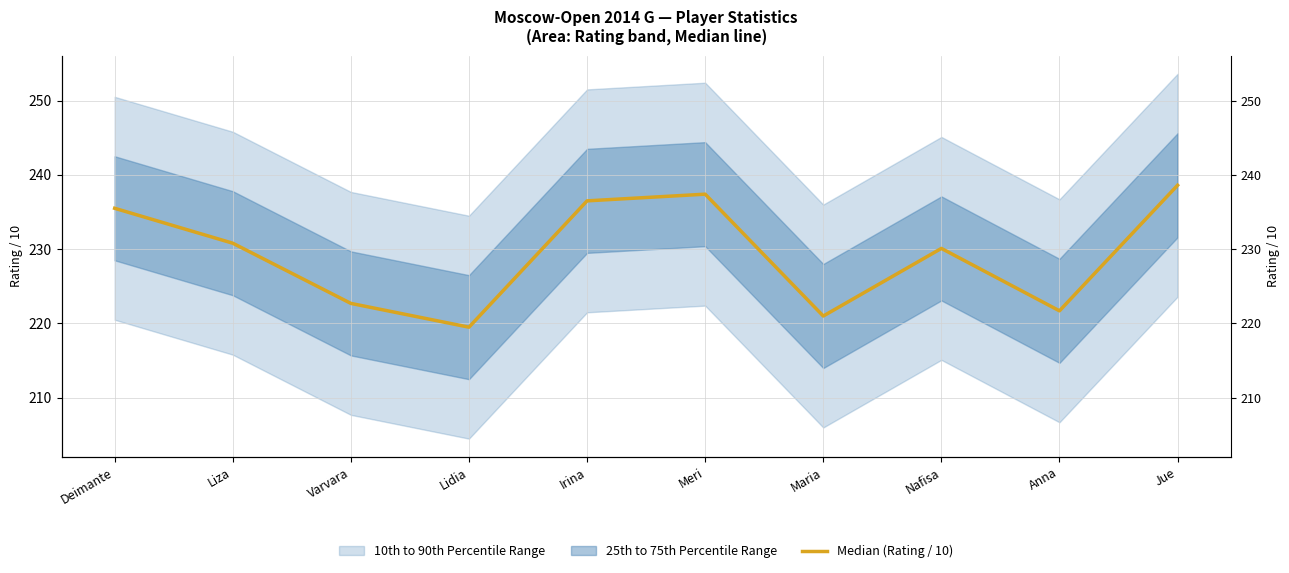

Is this an area chart (filled region under the line)?

No